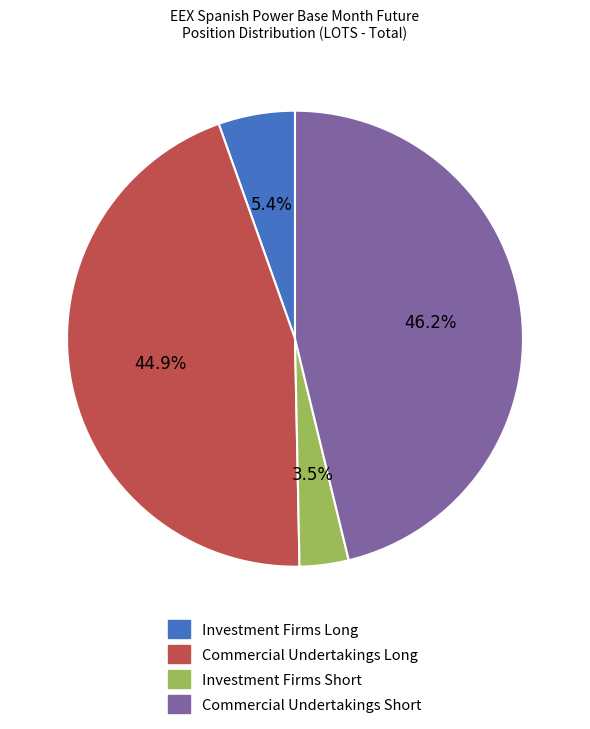

How much of the chart is everything except Commercial Undertakings Short?

53.8%